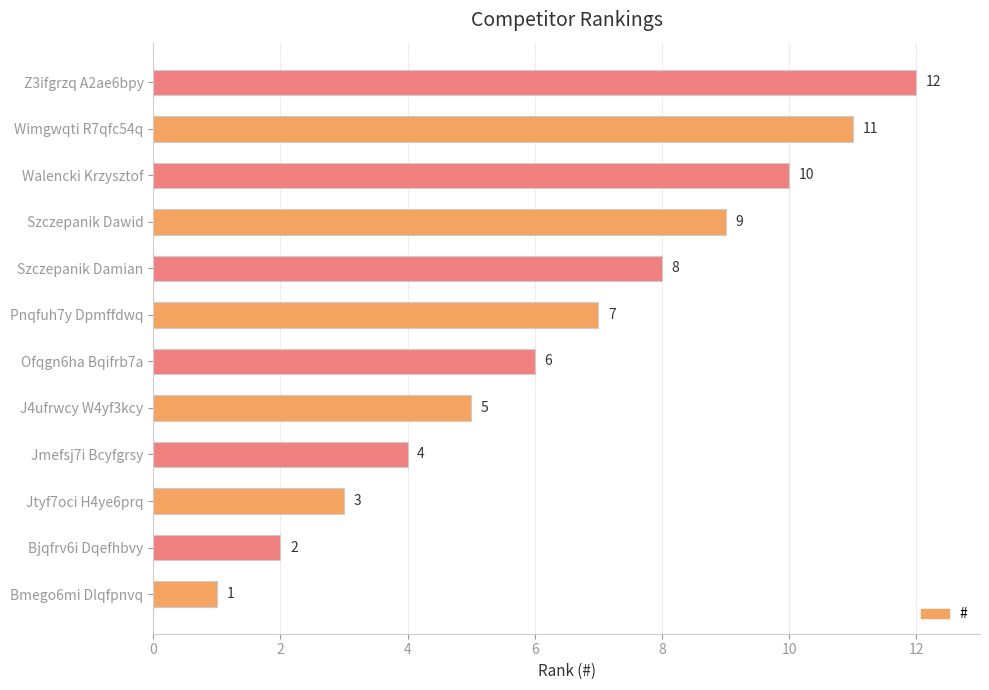

Is it true that the value at Z3ifgrzq A2ae6bpy is 21?

False